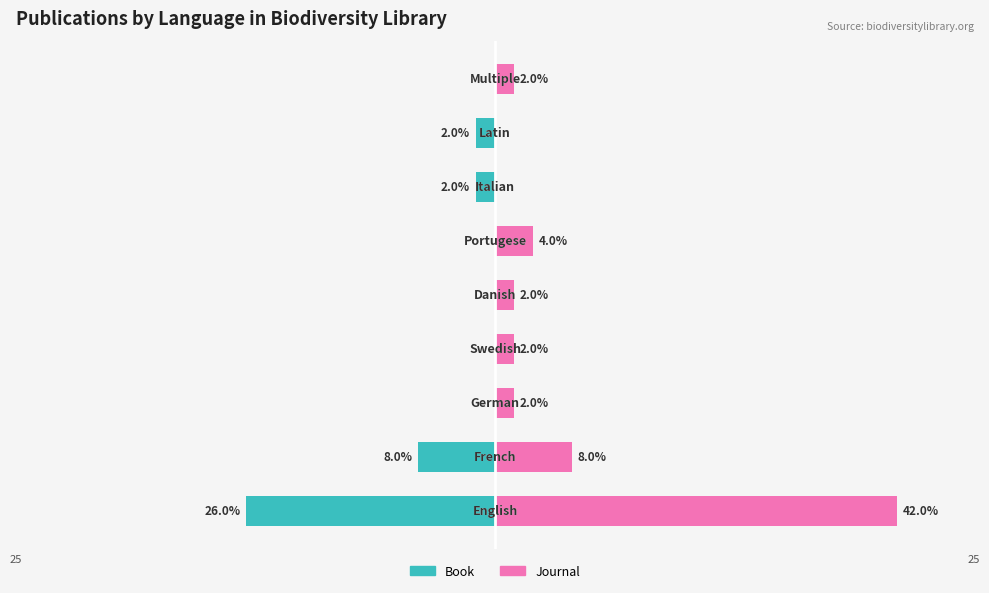

At which category does the chart reach its peak across all series?

English